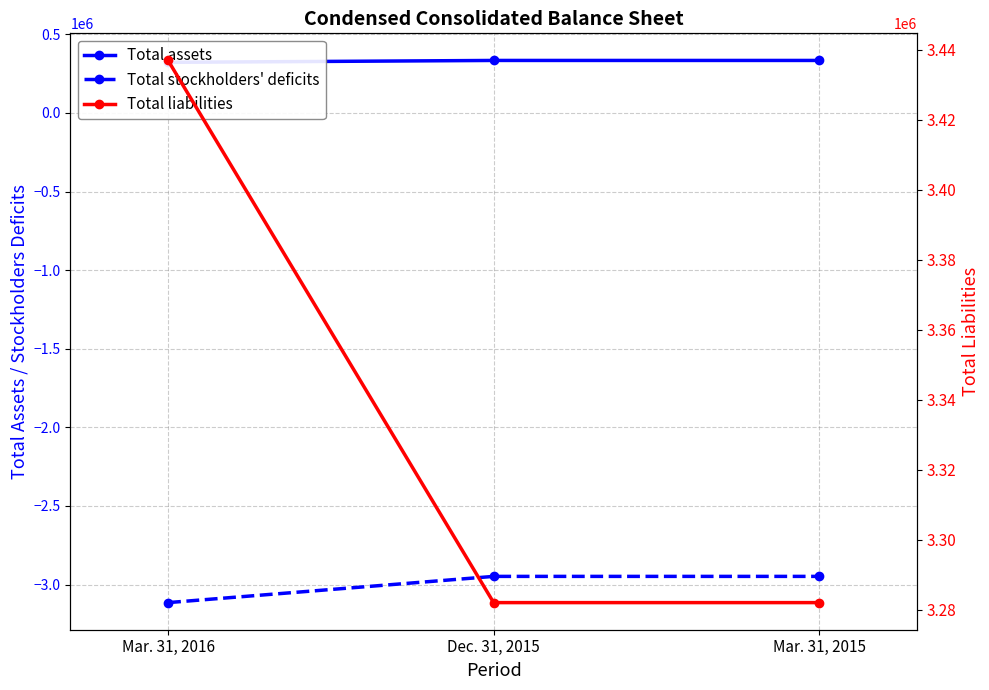

What is the value of the Total assets point at the 2nd from the left?

334205